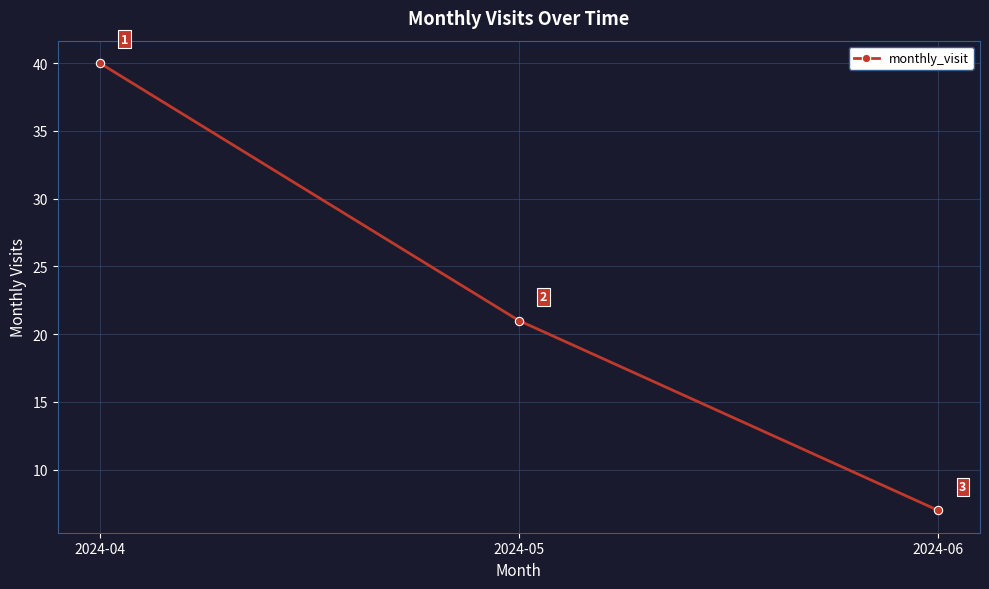

What is the change in value from 2024-05 to 2024-06?

-14